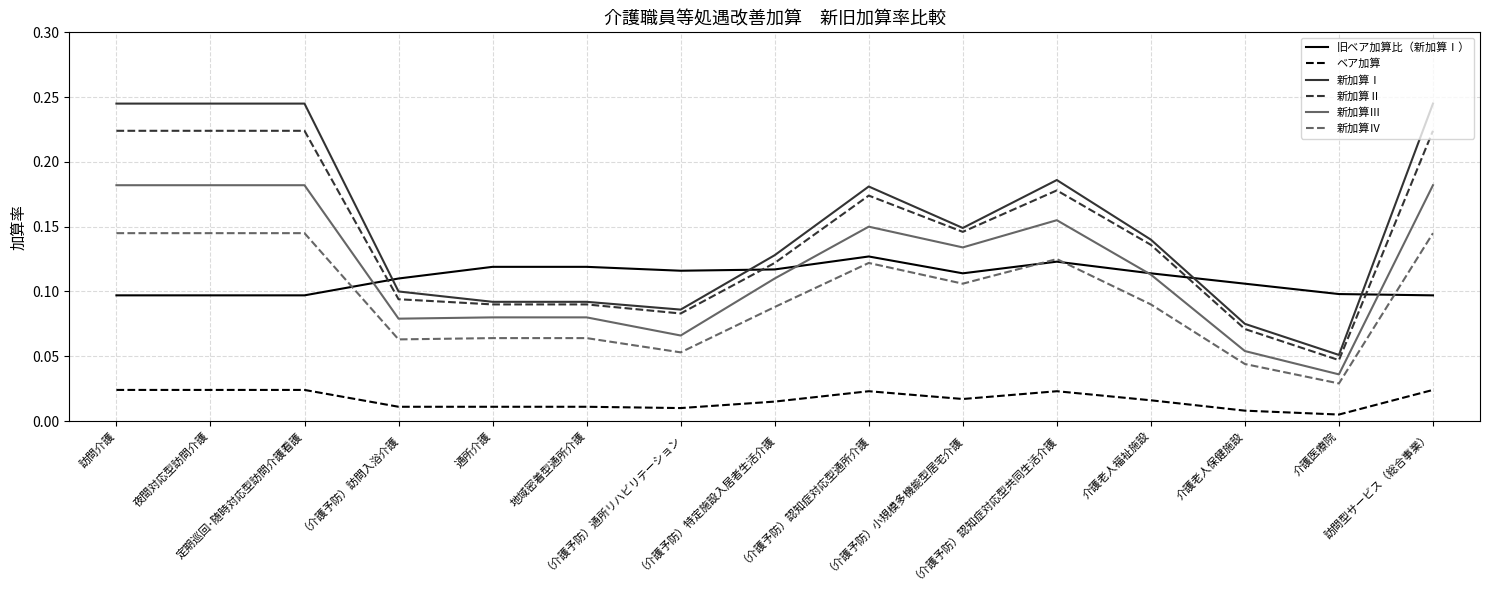

True or false: 新加算Ⅲ and 新加算Ⅳ intersect in this chart.

False